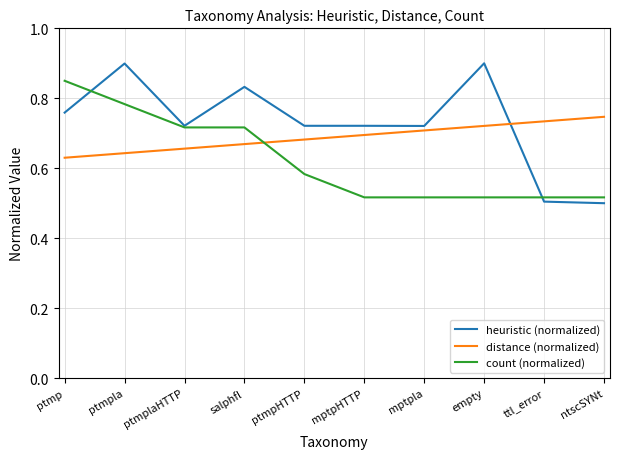

The heuristic (normalized) series shows 0.9 at ptmpla. True or false?

True